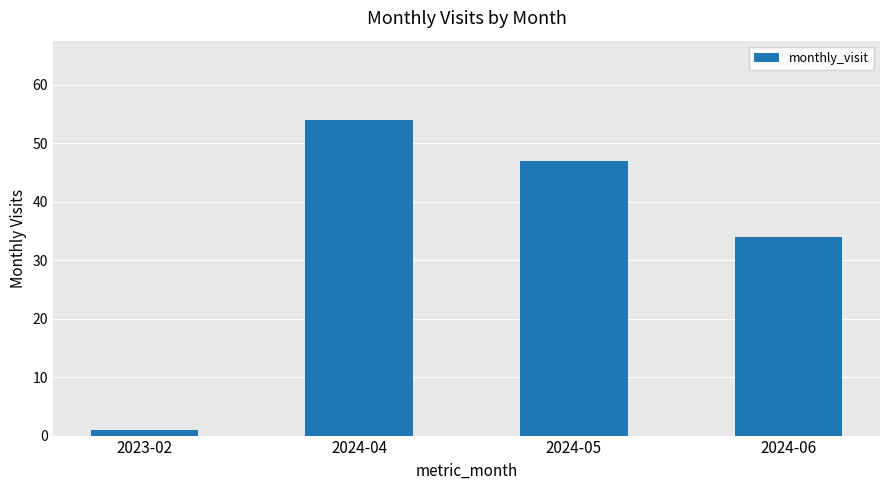

How many data points does each series have?

4